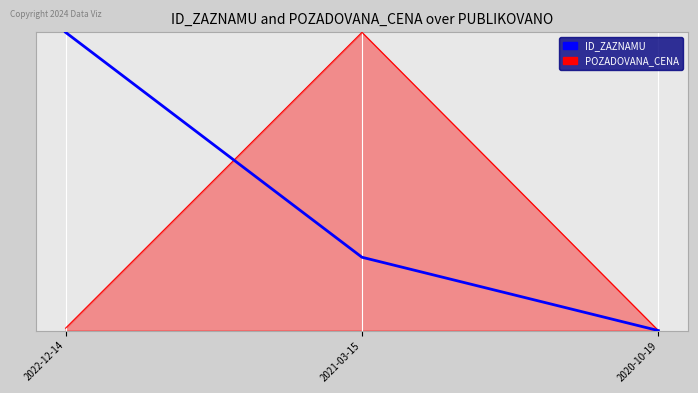

What is the average value of the POZADOVANA_CENA series?

0.3